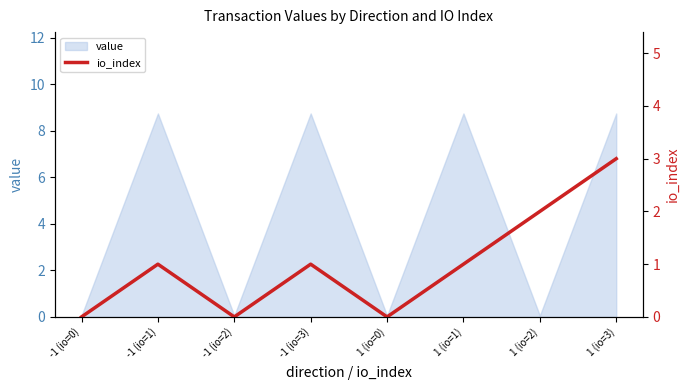

What is the label of the 2nd point from the right?

1 (io=2)